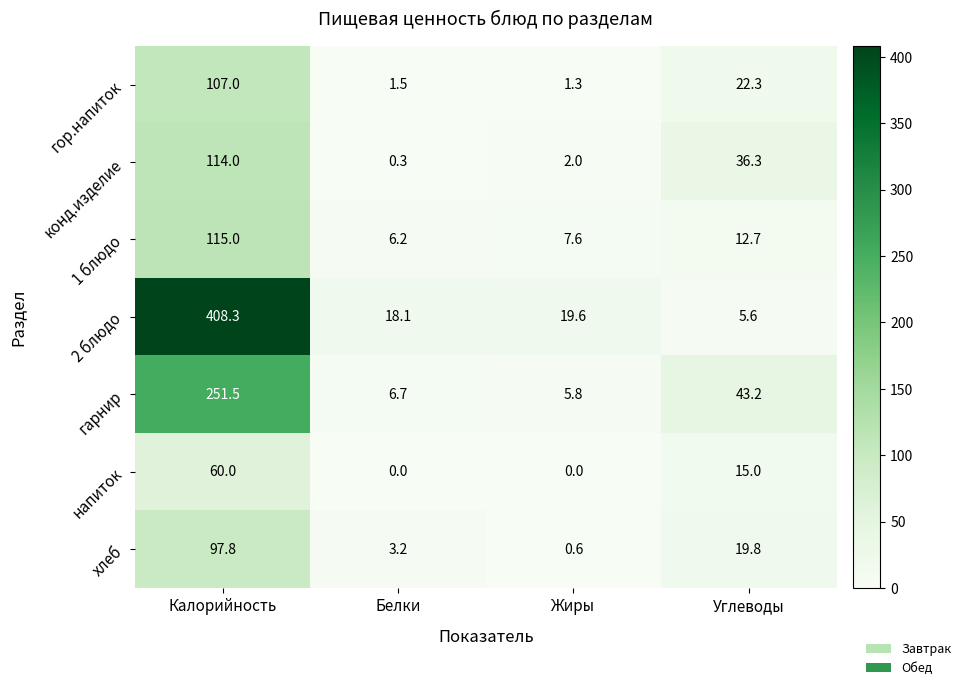

What is the average value of the 1 блюдо series?

35.4